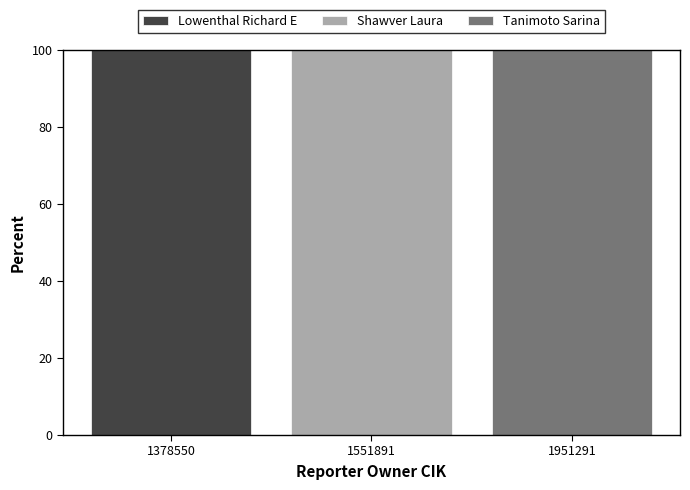

What is the highest value of the Lowenthal Richard E series?

100